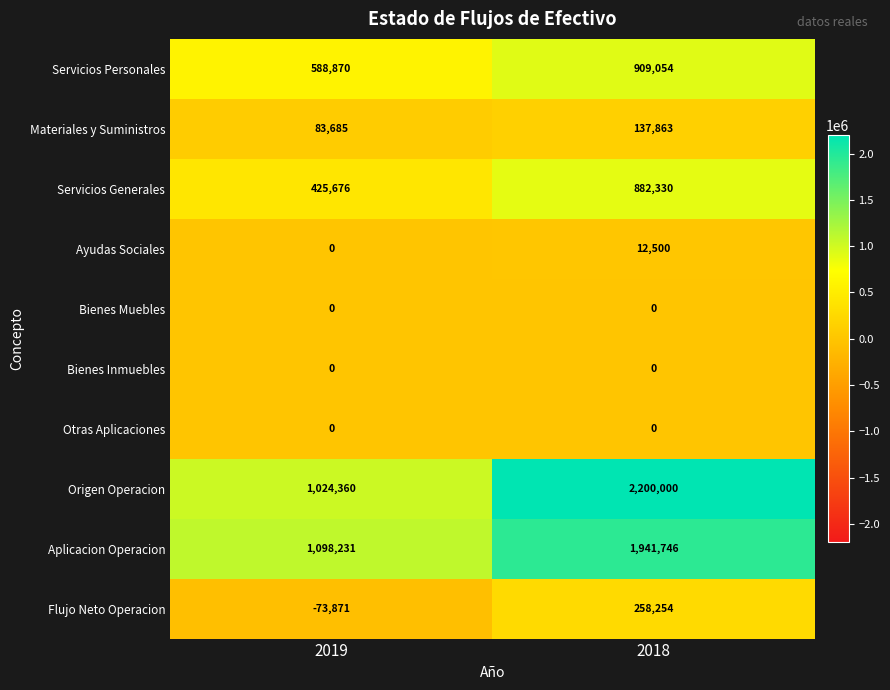

Which series has the widest spread of values?

Origen Operacion